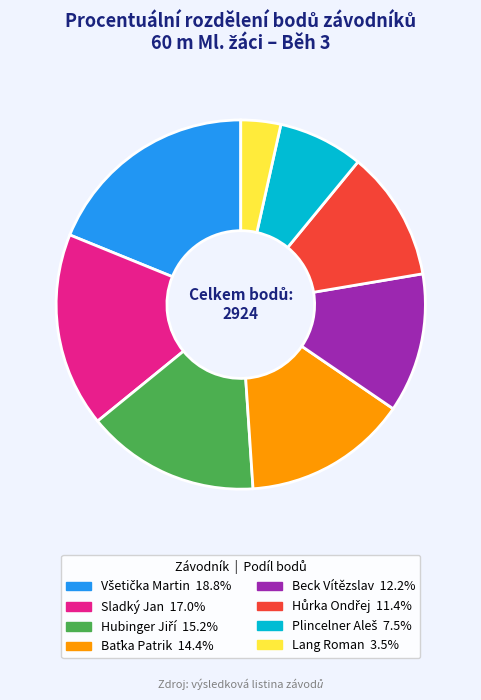

How many slices are in this pie chart?

8